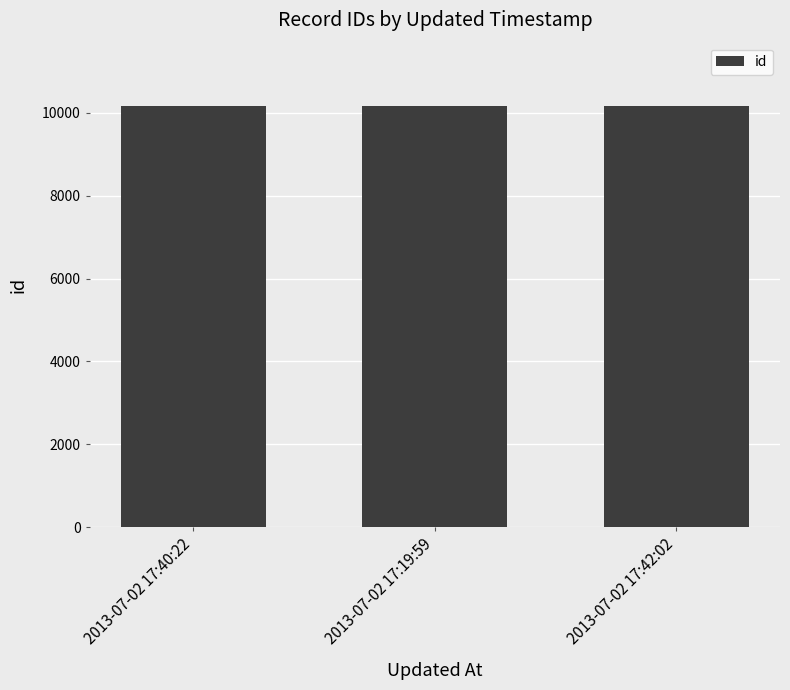

How many values are below 10167?

1